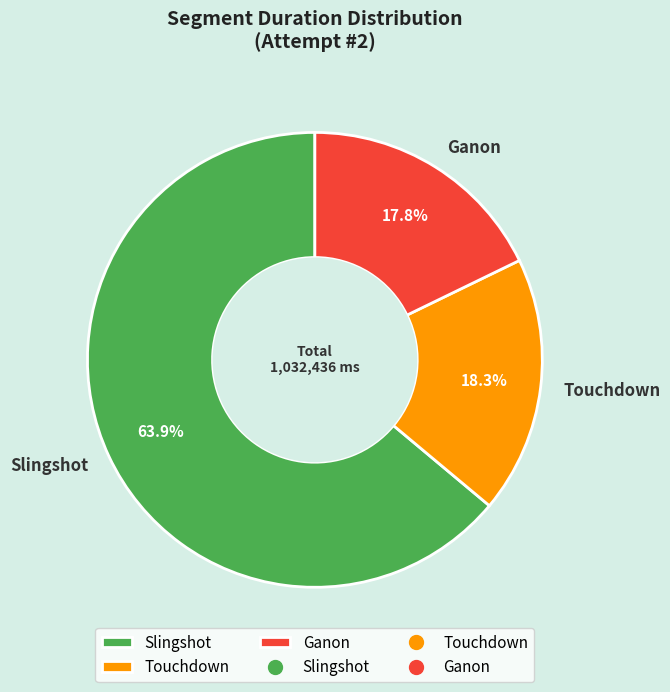

Does Slingshot represent more than half of the total?

Yes